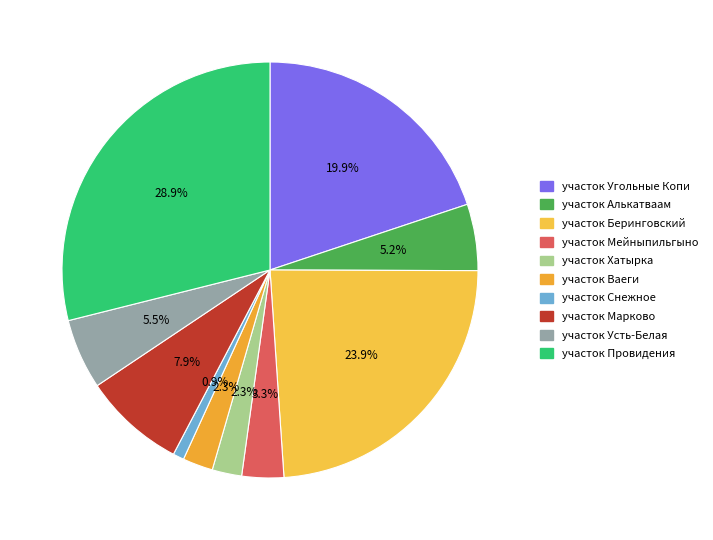

What is the ratio of the value at участок Алькатваам to the value at участок Беринговский?

0.2